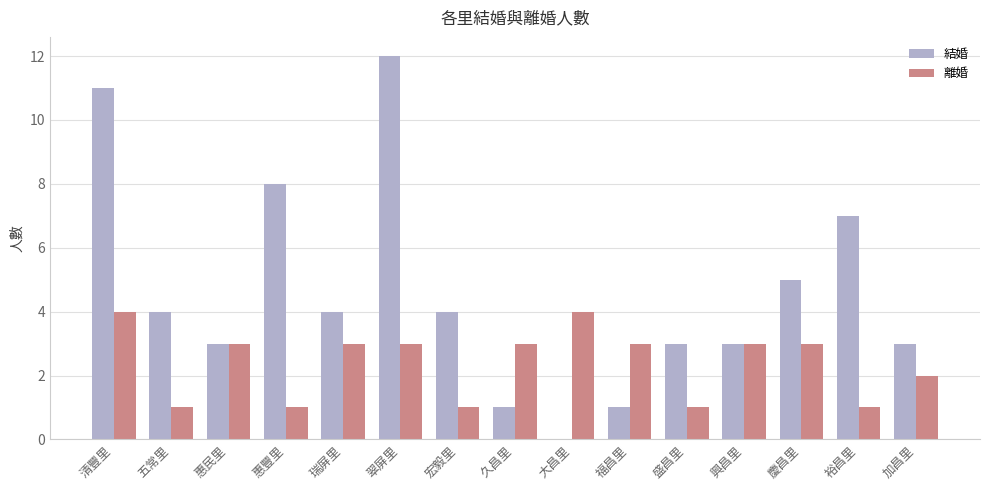

Read the 結婚 value at 惠民里.

3